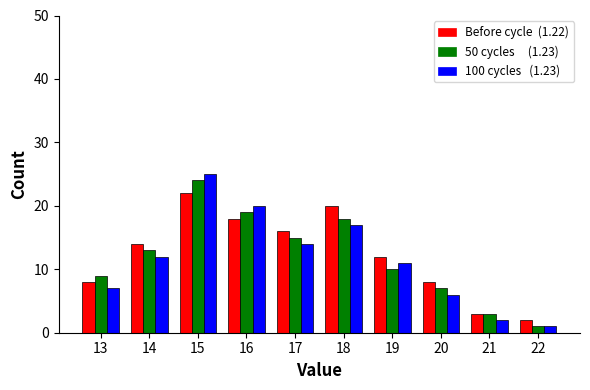

Which category has the highest value across all series?

15